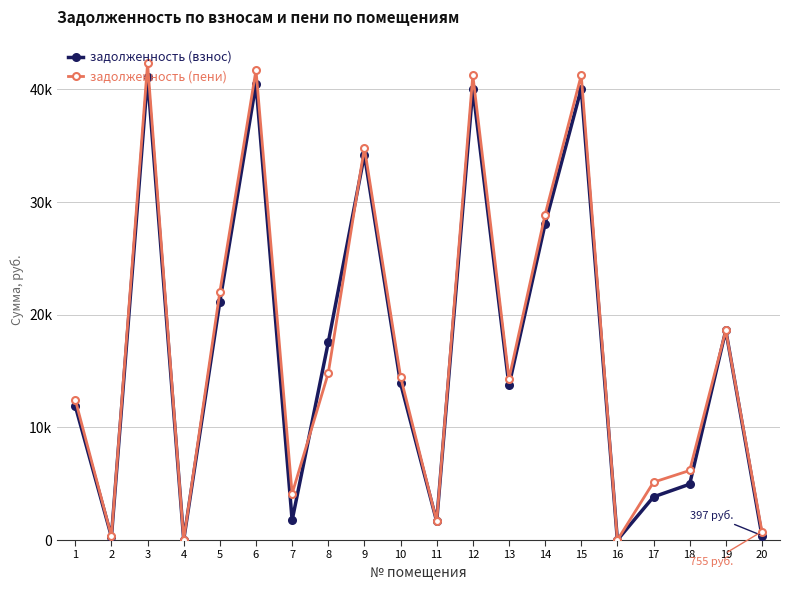

Reading left to right, what are all the values shown in this chart?

задолженность (взнос): 1=11896.8	2=301.1	3=41065.6	4=24.5	5=21161.5	6=40504.9	7=1752.1	8=17541.5	9=34198.5	10=13918.3	11=1656.9	12=40074.2	13=13721.5	14=28051.9	15=40074.2	16=0.0	17=3831.2	18=4955.2	19=18612.1	20=397.2
задолженность (пени): 1=12454.8	2=335.0	3=42296.9	4=23.2	5=22026.4	6=41721.3	7=4115.6	8=14816.8	9=34829.4	10=14509.8	11=1656.7	12=41264.6	13=14305.6	14=28885.2	15=41264.6	16=0.0	17=5133.2	18=6171.6	19=18611.6	20=755.6